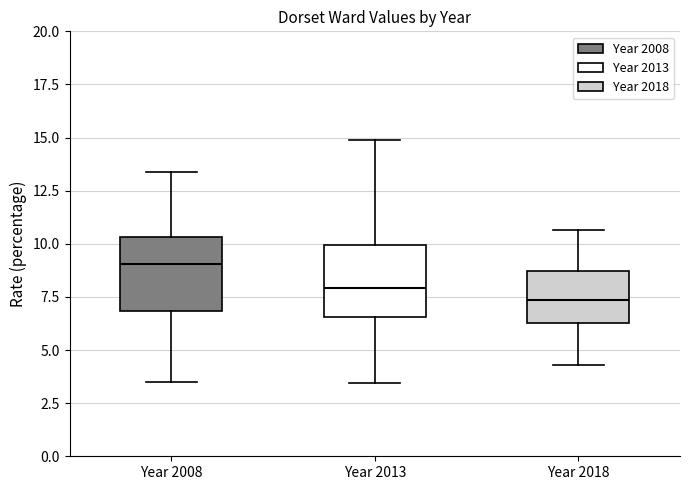

Reading left to right, read every box against the y-axis: the position of its median line, the range the box covers, and the ends of its whiskers. The values are not printed on the chart, so give them approximately, as read against the axis.

Year 2008: median 9.0, box 7.0 to 10.5, whiskers 3.5 to 13.5
Year 2013: median 8.0, box 6.5 to 10.0, whiskers 3.5 to 15.0
Year 2018: median 7.5, box 6.5 to 8.5, whiskers 4.5 to 10.5